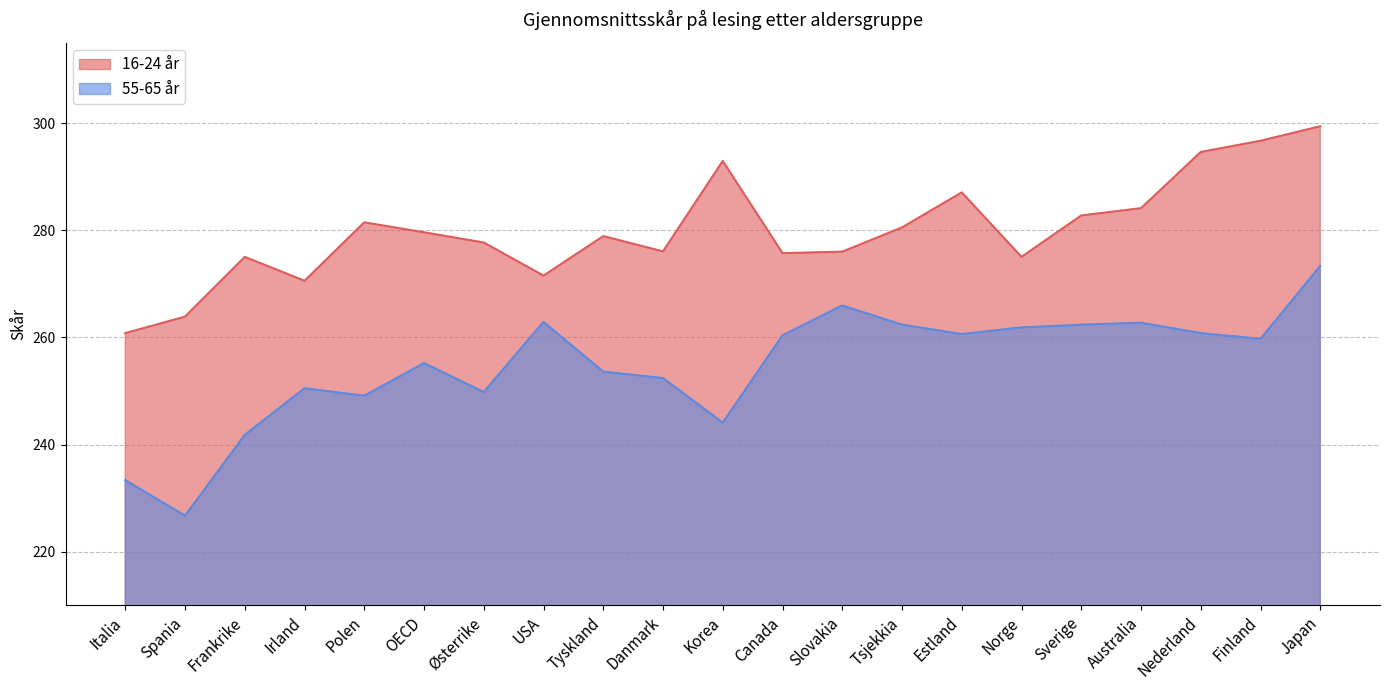

How many interior local valleys does the 16-24 år series have?

5